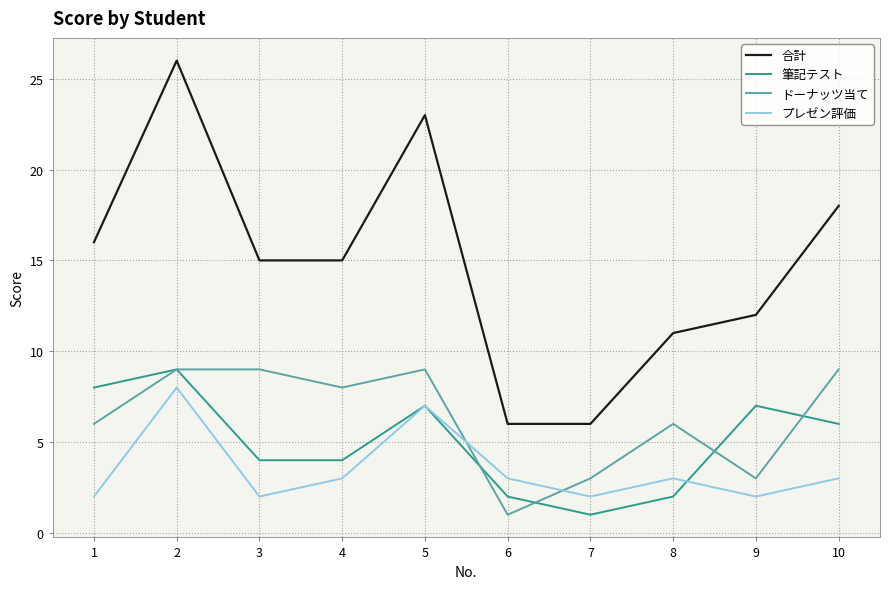

What are all the series names shown in the legend?

合計, 筆記テスト, ドーナッツ当て, プレゼン評価